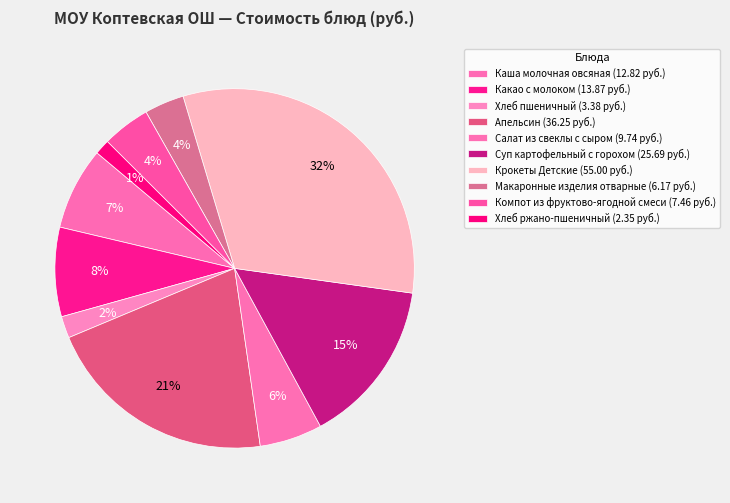

Rank the categories by value from highest to lowest.

Крокеты Детские, Апельсин, Суп картофельный с горохом, Какао с молоком, Каша молочная овсяная, Салат из свеклы с сыром, Компот из фруктово-ягодной смеси, Макаронные изделия отварные, Хлеб пшеничный, Хлеб ржано-пшеничный